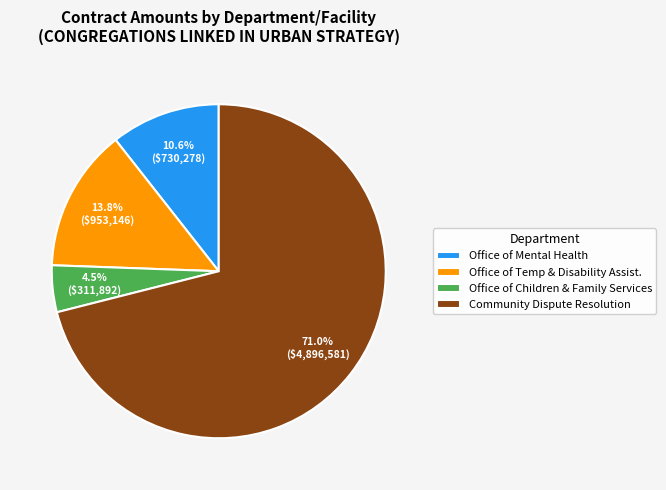

Combined, do Office of Mental Health and Office of Temp & Disability Assist. account for over 50%?

No